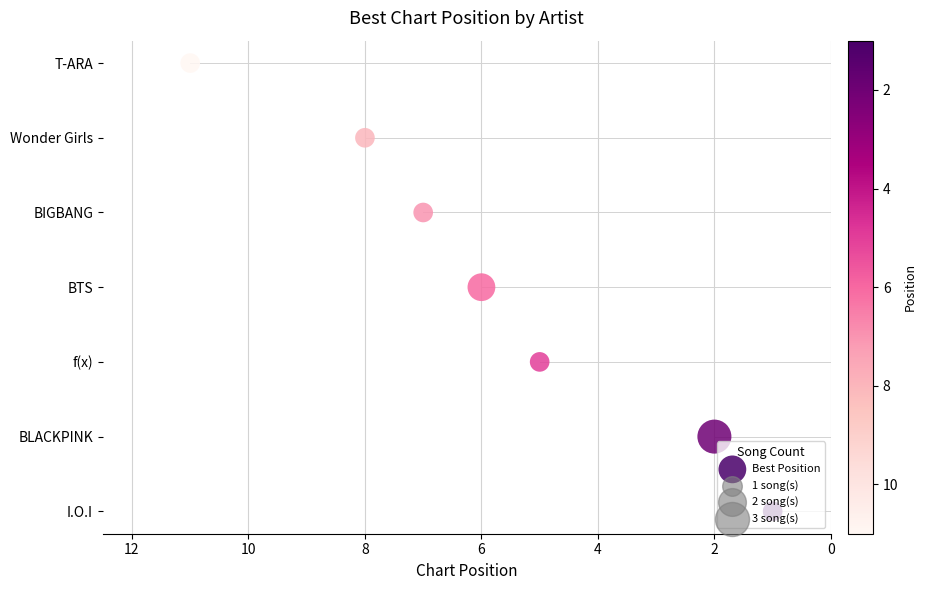

Between 12 and 8, which is larger?

12